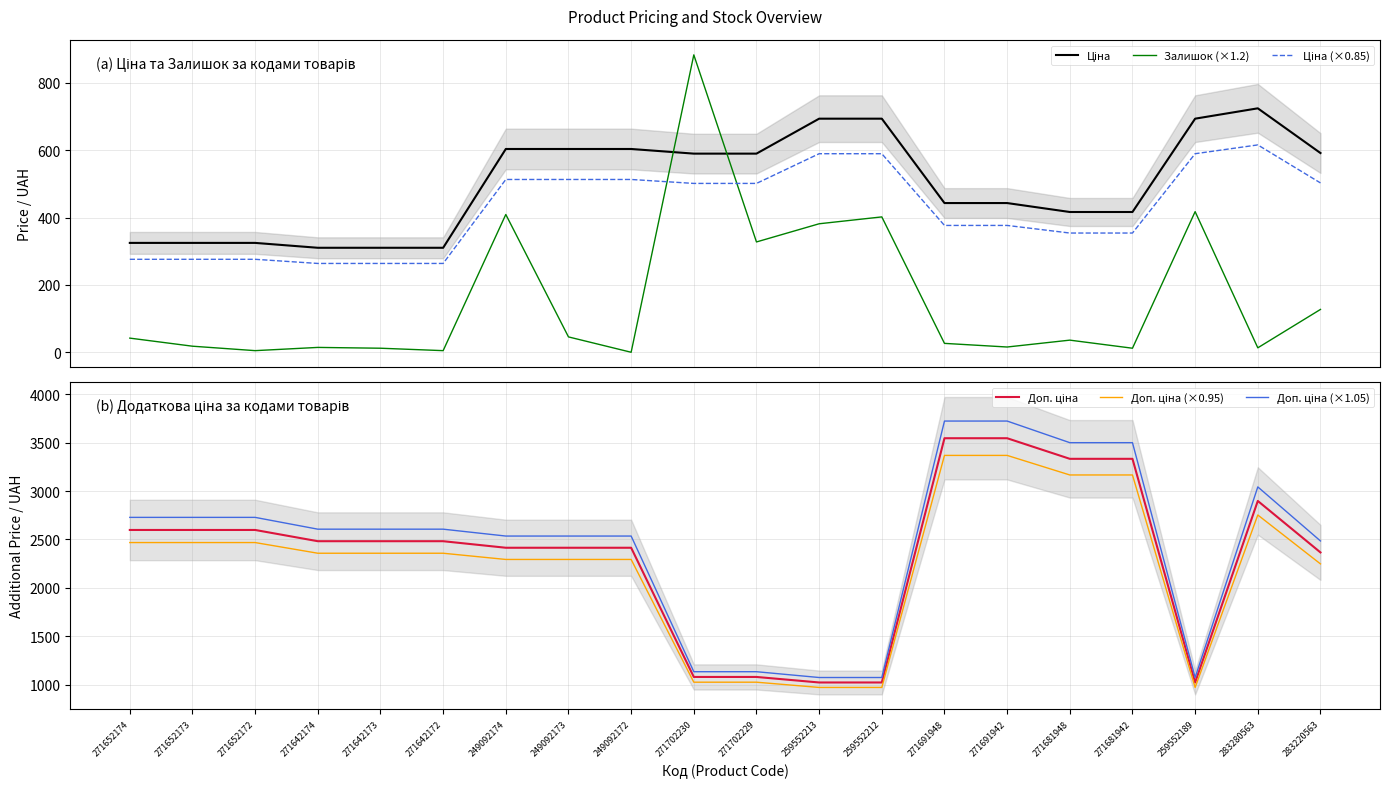

Reading left to right, what are all the values shown in this chart?

Ціна: 324.8	324.8	324.8	310.3	310.3	310.3	603.7	603.7	603.7	589.9	589.9	693.7	693.7	443.1	443.1	416.6	416.6	693.7	724.5	591.6
Залишок (×1.2): 42.0	18.0	4.8	14.4	12.0	4.8	409.2	45.6	0.0	883.2	327.6	381.6	402.0	26.4	15.6	36.0	12.0	417.6	13.2	127.2
Ціна (×0.85): 276.1	276.1	276.1	263.8	263.8	263.8	513.2	513.2	513.2	501.4	501.4	589.7	589.7	376.7	376.7	354.1	354.1	589.7	615.8	502.9
Доп. ціна: 2598.3	2598.3	2598.3	2482.4	2482.4	2482.4	2414.8	2414.8	2414.8	1081.7	1081.7	1024.6	1024.6	3545.0	3545.0	3332.5	3332.5	1024.6	2897.8	2366.5
Доп. ціна (×0.95): 2468.4	2468.4	2468.4	2358.3	2358.3	2358.3	2294.1	2294.1	2294.1	1027.6	1027.6	973.4	973.4	3367.7	3367.7	3165.9	3165.9	973.4	2752.9	2248.2
Доп. ціна (×1.05): 2728.2	2728.2	2728.2	2606.5	2606.5	2606.5	2535.6	2535.6	2535.6	1135.7	1135.7	1075.9	1075.9	3722.2	3722.2	3499.1	3499.1	1075.9	3042.7	2484.8